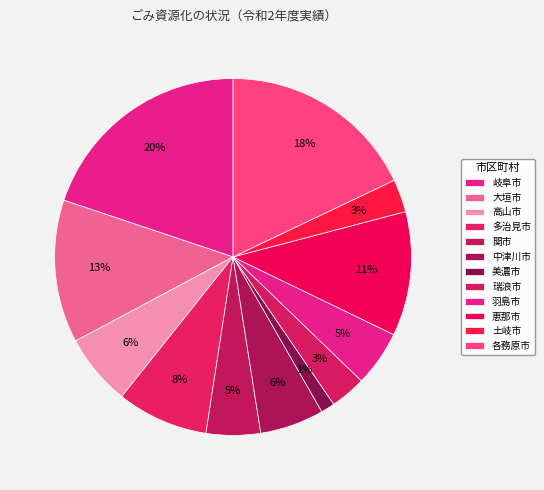

Does 瑞浪市 account for over 50% of the chart?

No